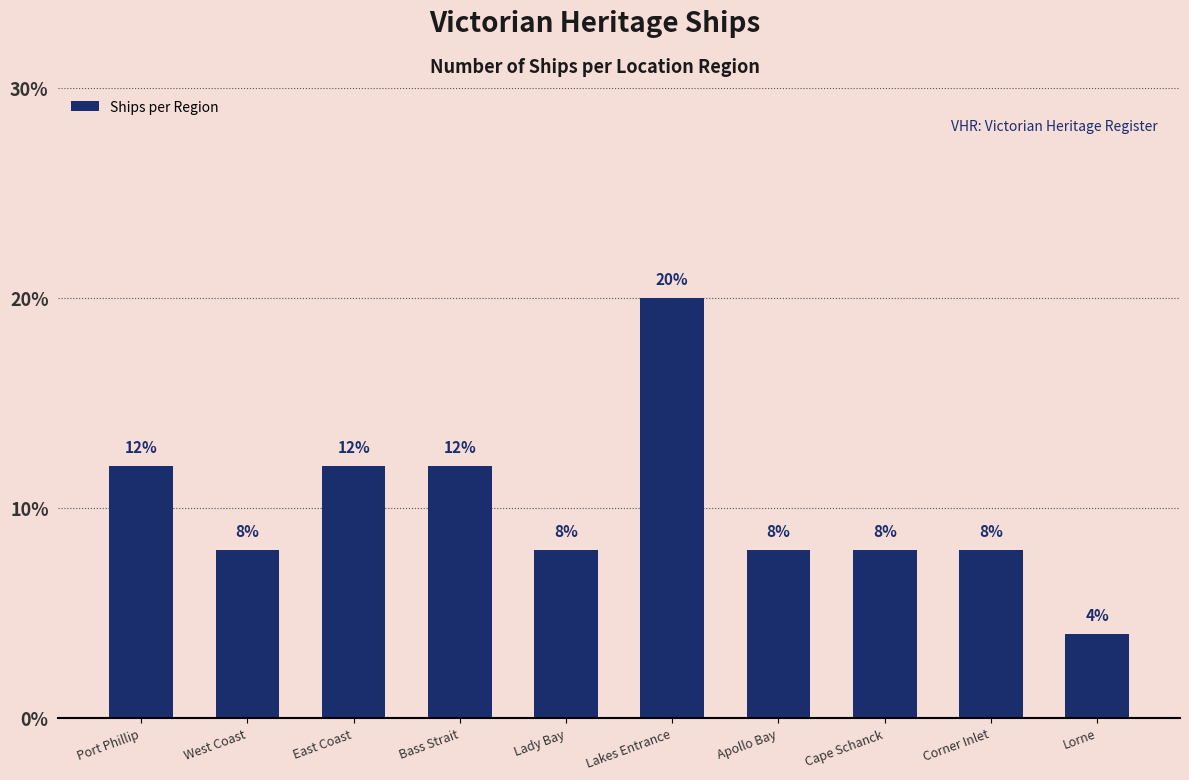

Between Lakes Entrance and West Coast, which is larger?

Lakes Entrance